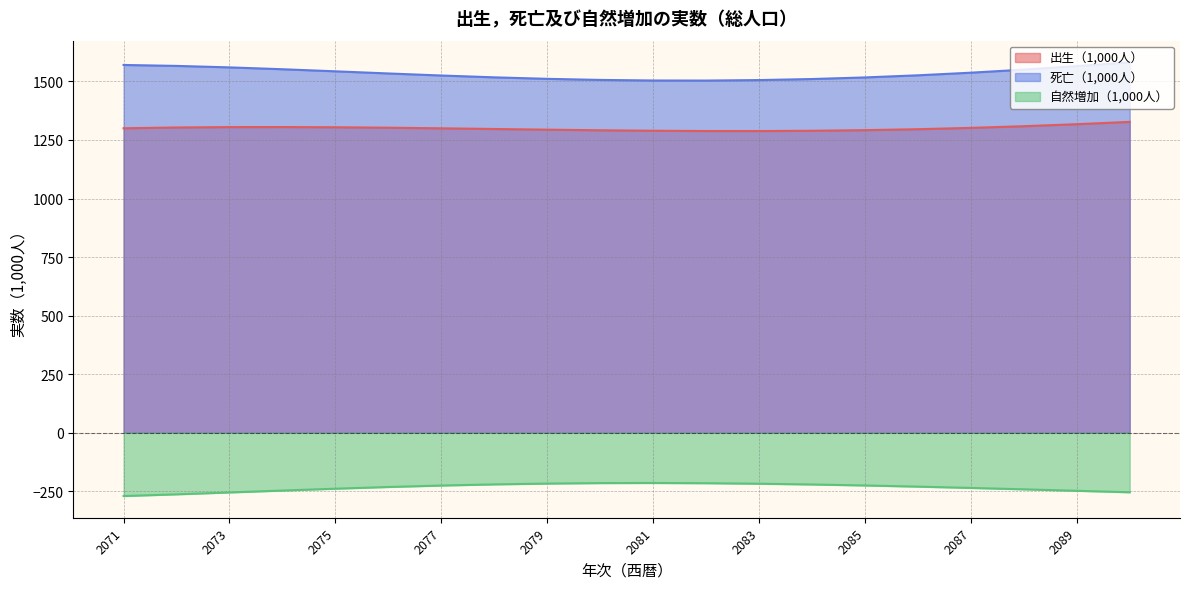

Does the chart have visible grid lines?

Yes